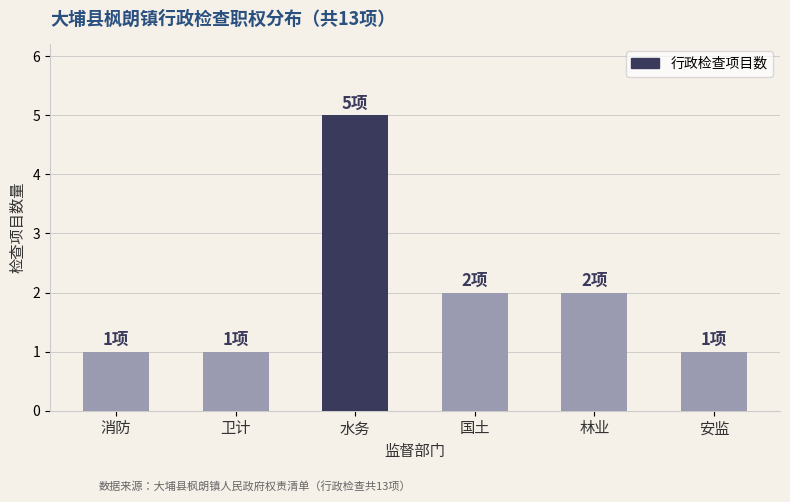

Reading right to left, transcribe all the data shown in this chart.

1	2	2	5	1	1